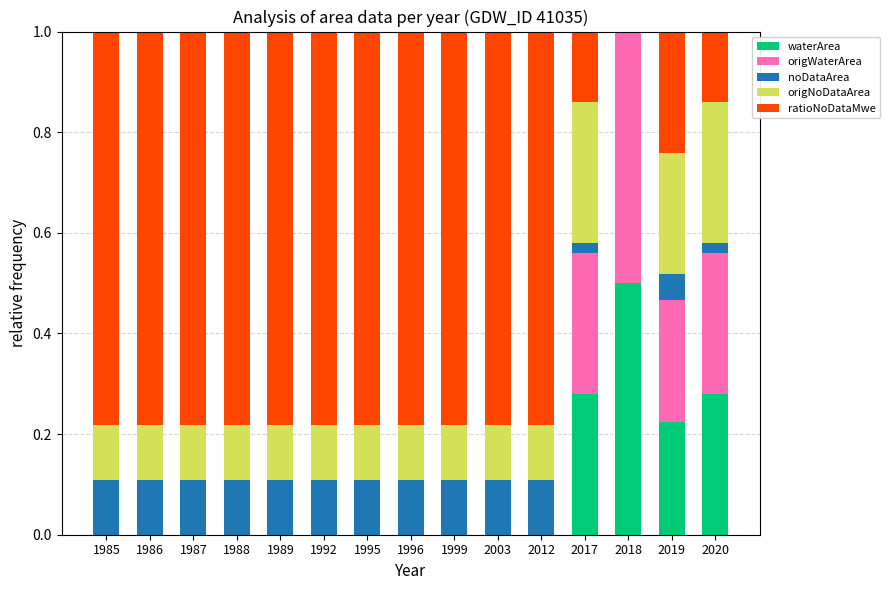

What is the maximum value for waterArea?

0.5